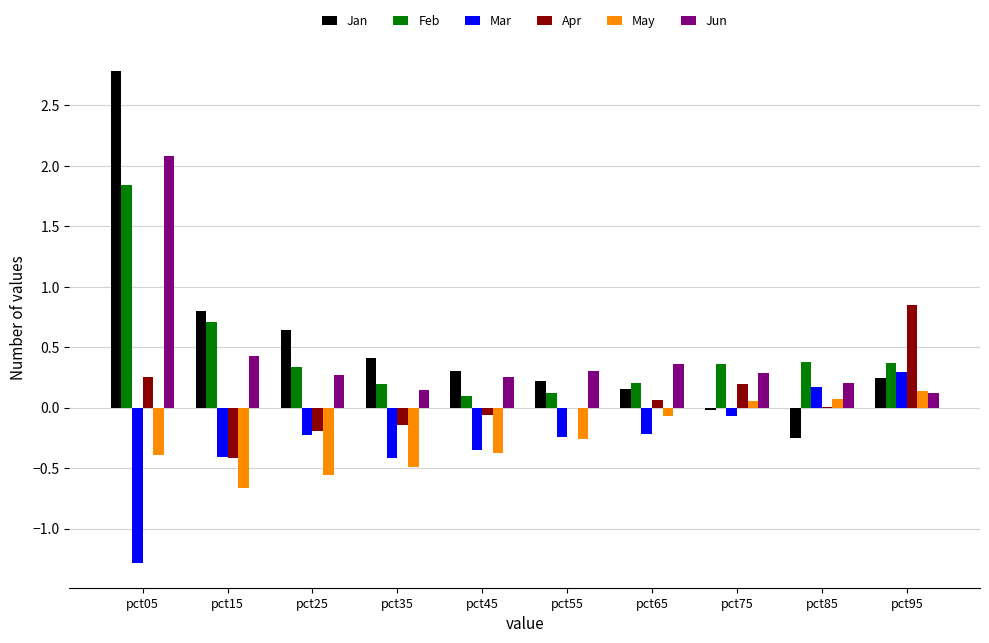

What is the sum of all Apr values?

0.6